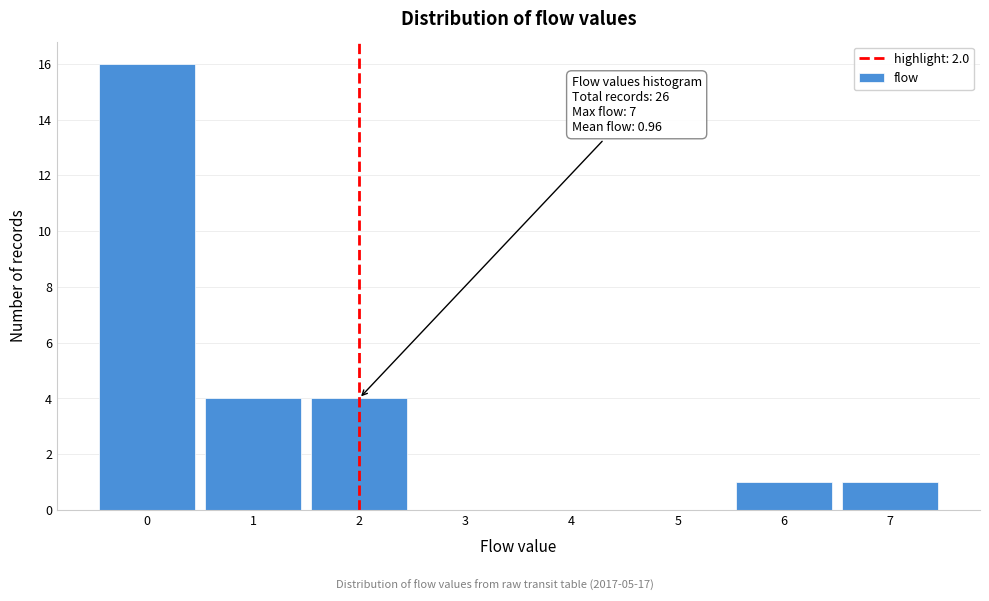

Which range on the x-axis has the tallest bar?

-0.5 to 0.5